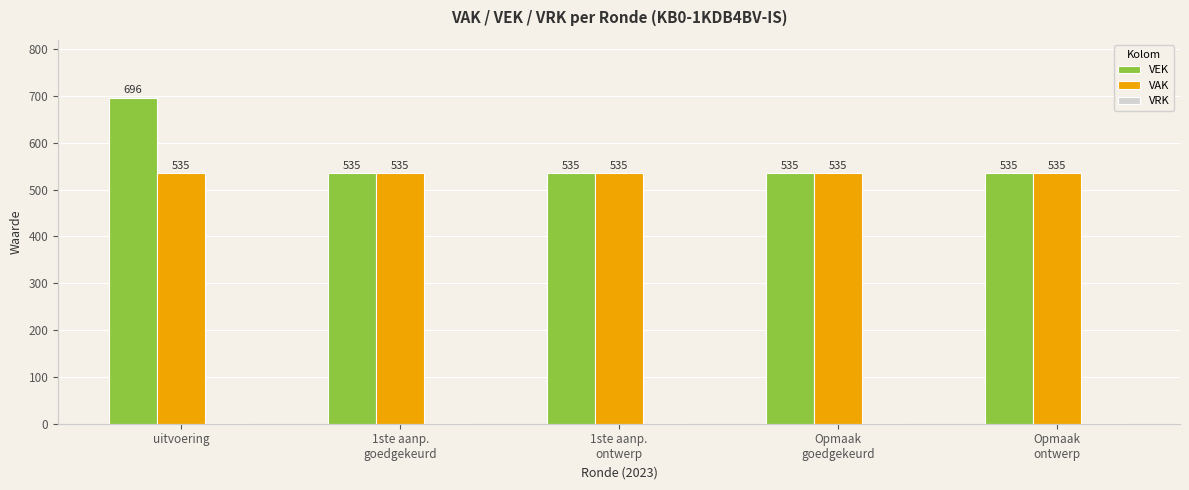

Does the chart contain any negative values?

No